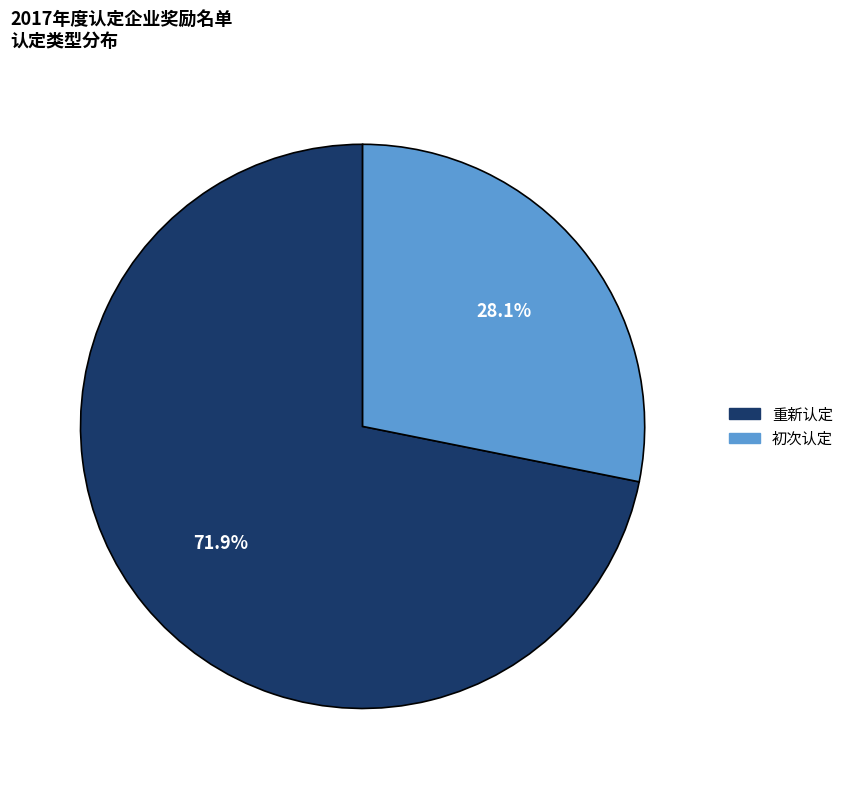

Which slice is the largest?

重新认定